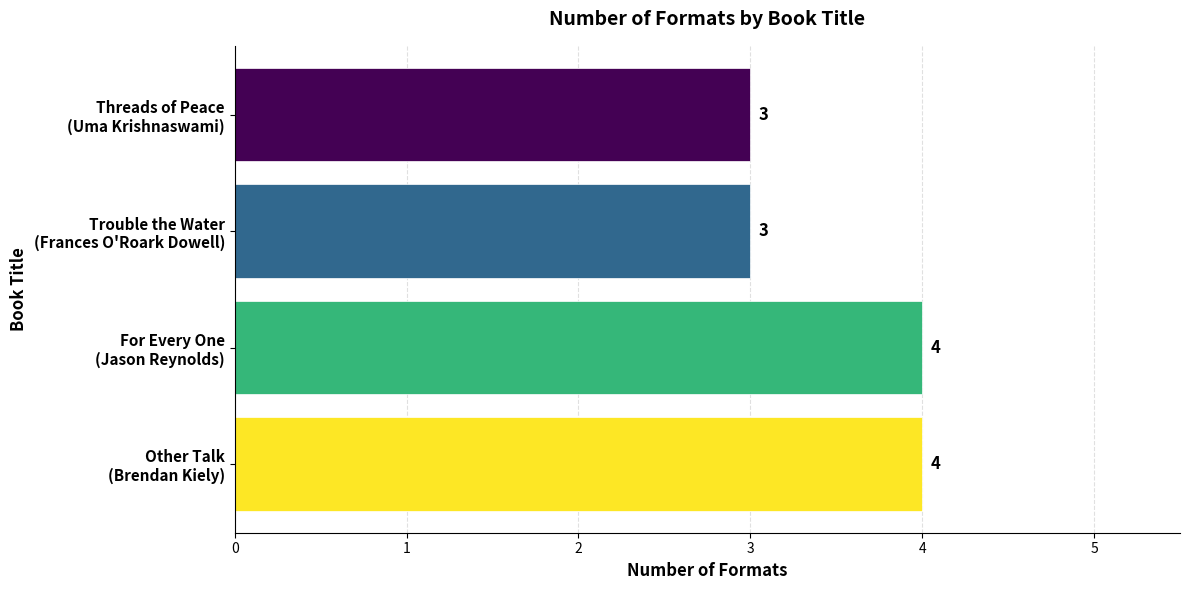

What is the greatest value displayed?

4